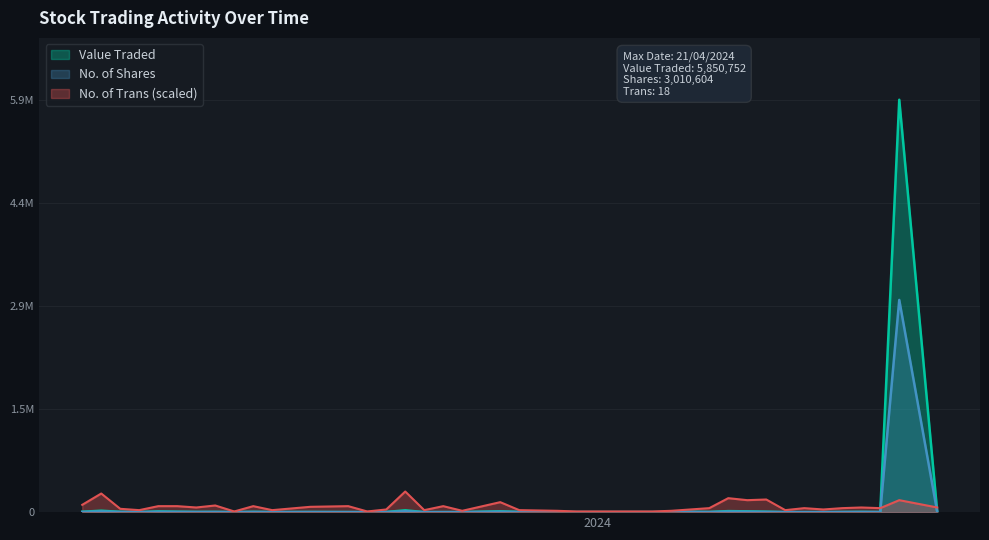

What are all the series names shown in the legend?

Value Traded, No. of Shares, No. of Trans (scaled)